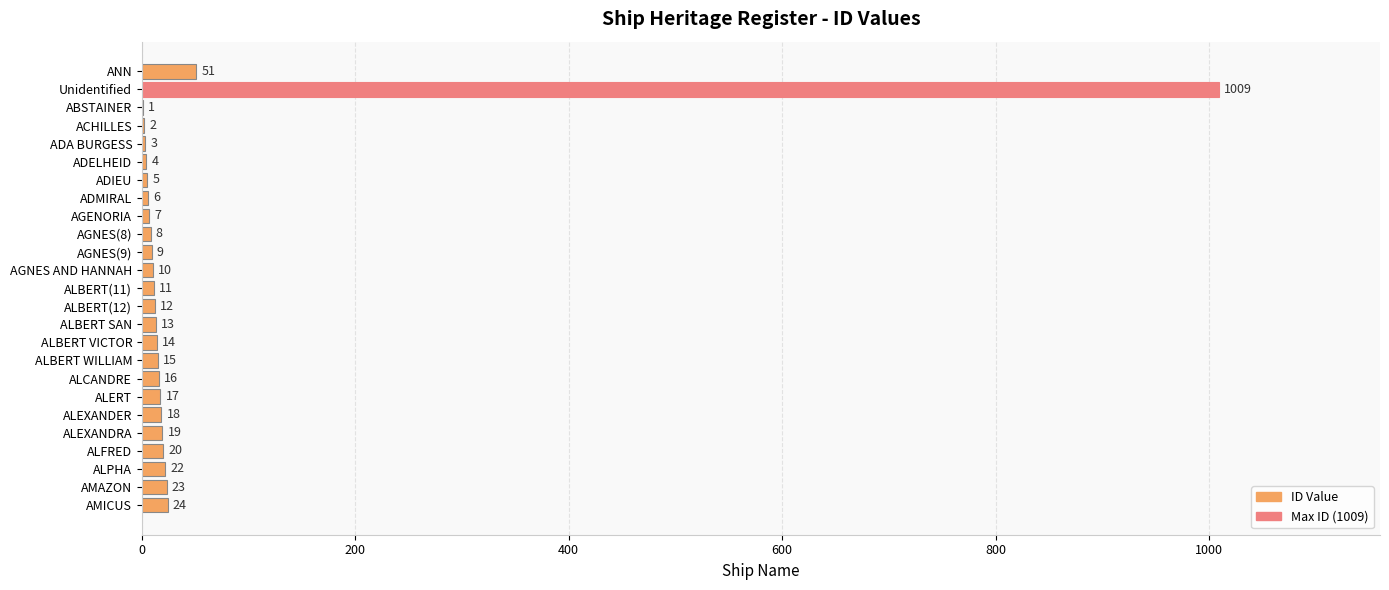

What is the change in value from ALBERT SAN to AMAZON?

+10